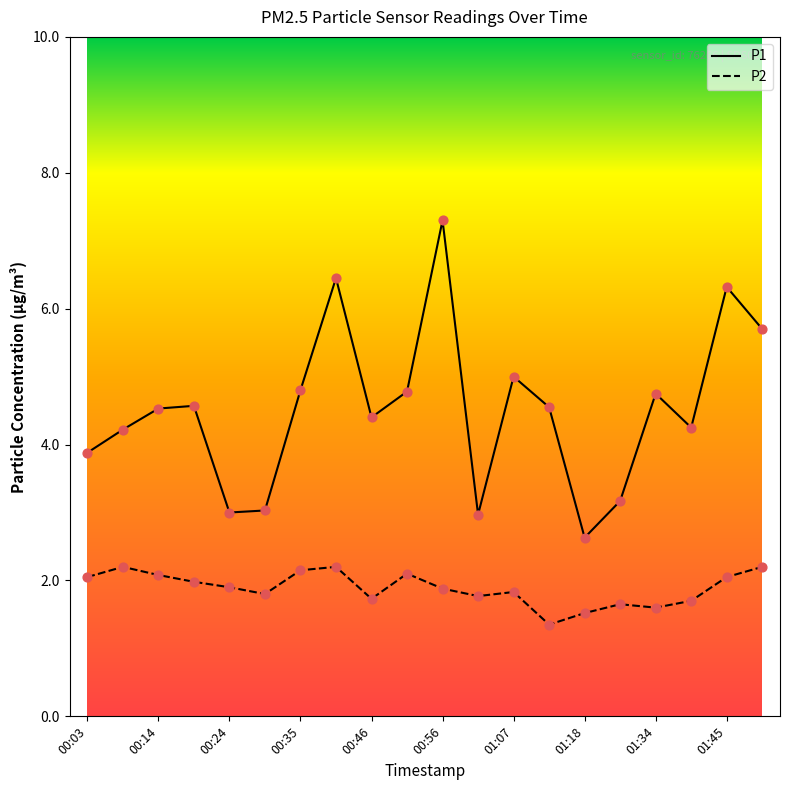

Which series has the largest total across all categories?

P1